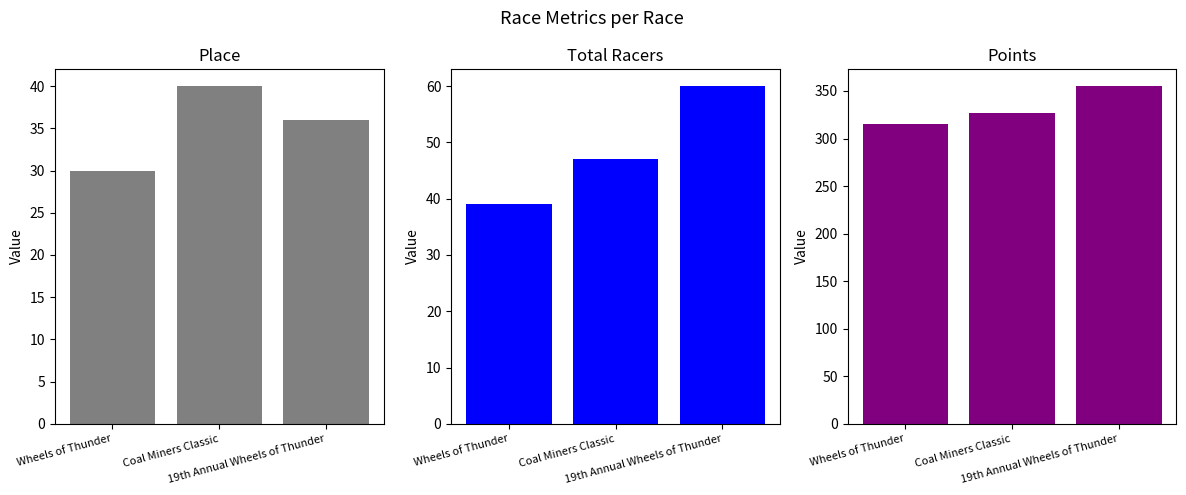

Reading right to left, what are all the values shown in this chart?

Place: 19th Annual Wheels of Thunder=36.0	Coal Miners Classic=40.0	Wheels of Thunder=30.0
Total Racers: 19th Annual Wheels of Thunder=60.0	Coal Miners Classic=47.0	Wheels of Thunder=39.0
Points: 19th Annual Wheels of Thunder=355.0	Coal Miners Classic=326.6	Wheels of Thunder=315.5